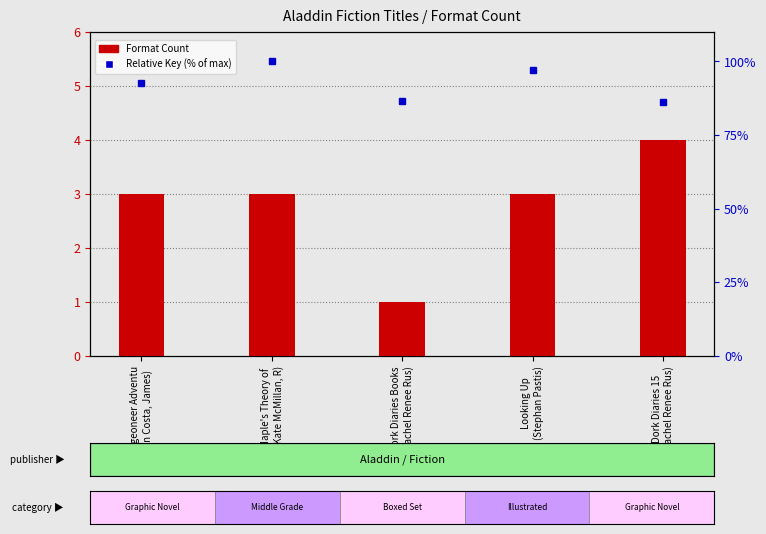

The Format Count series shows 0.9 at Looking Up
(Stephan Pastis). True or false?

False